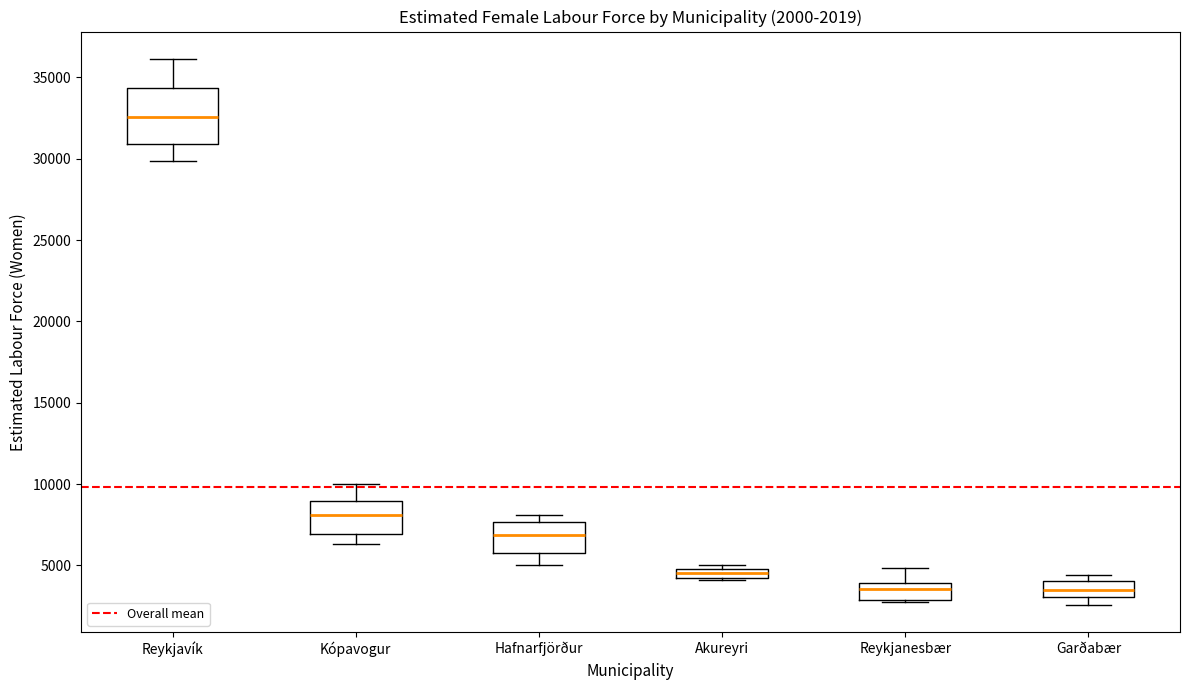

Comparing the boxes themselves (not the whiskers), which one is the tallest?

Reykjavík